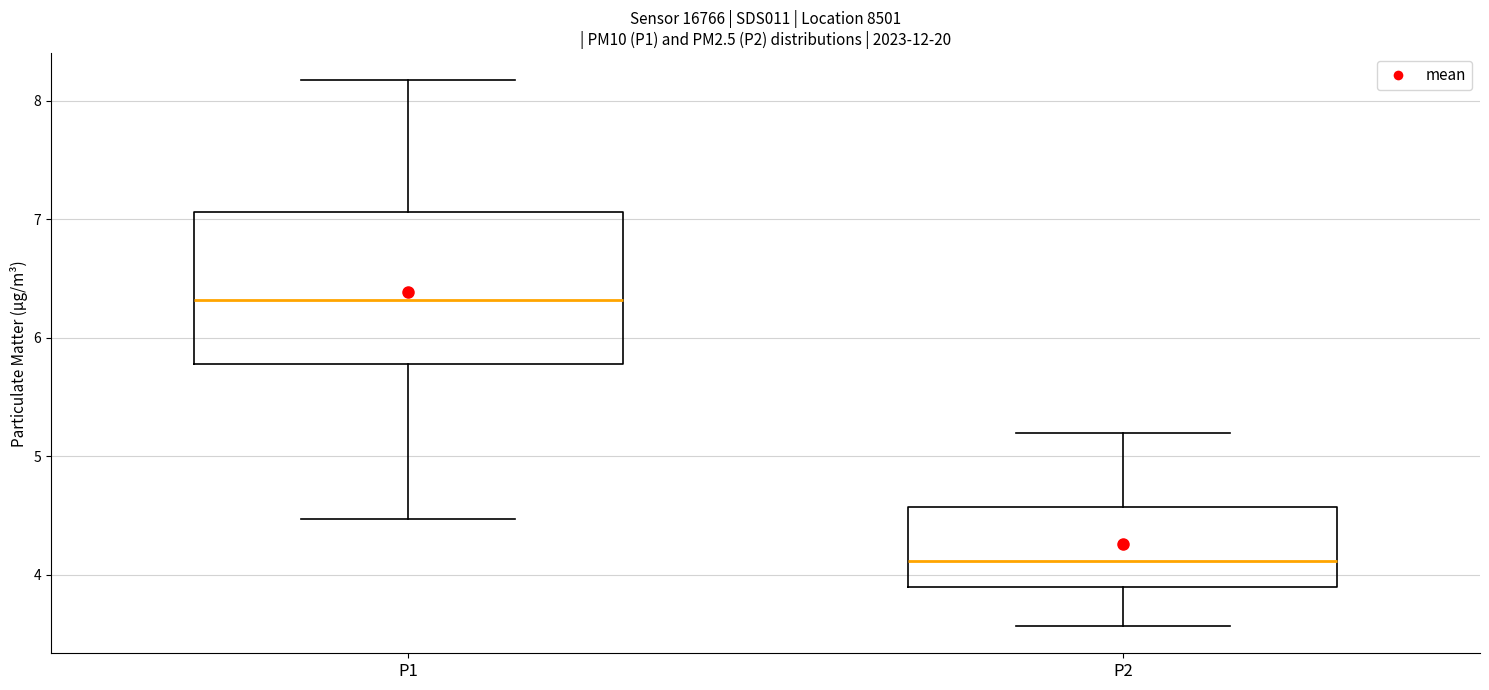

Which box is the tallest, from its lower edge to its upper edge?

P1